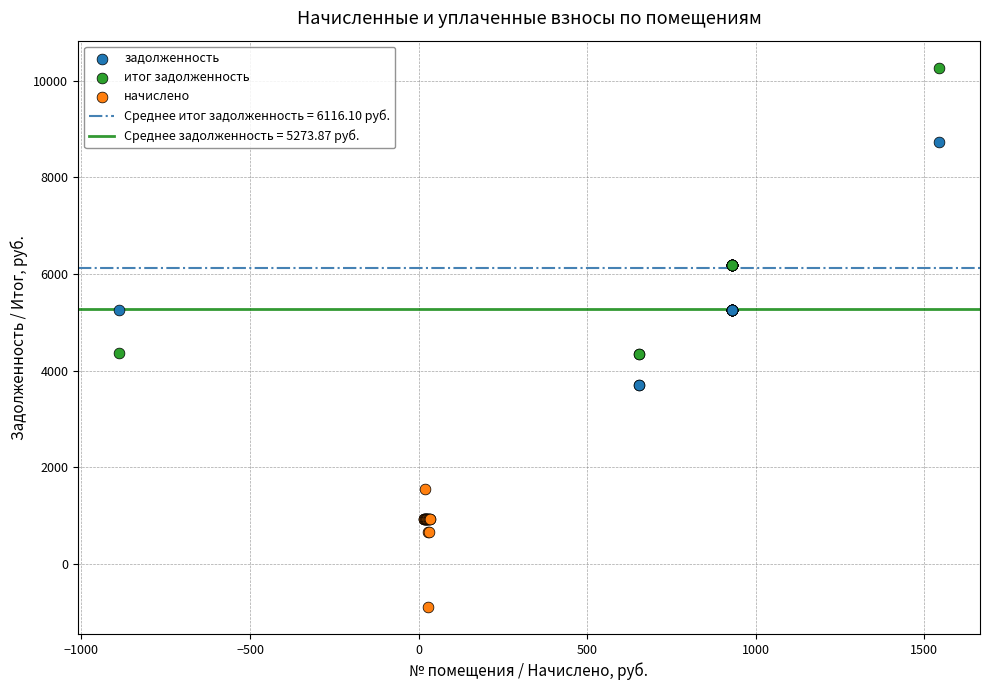

Which series contains the lowest Y value?

начислено